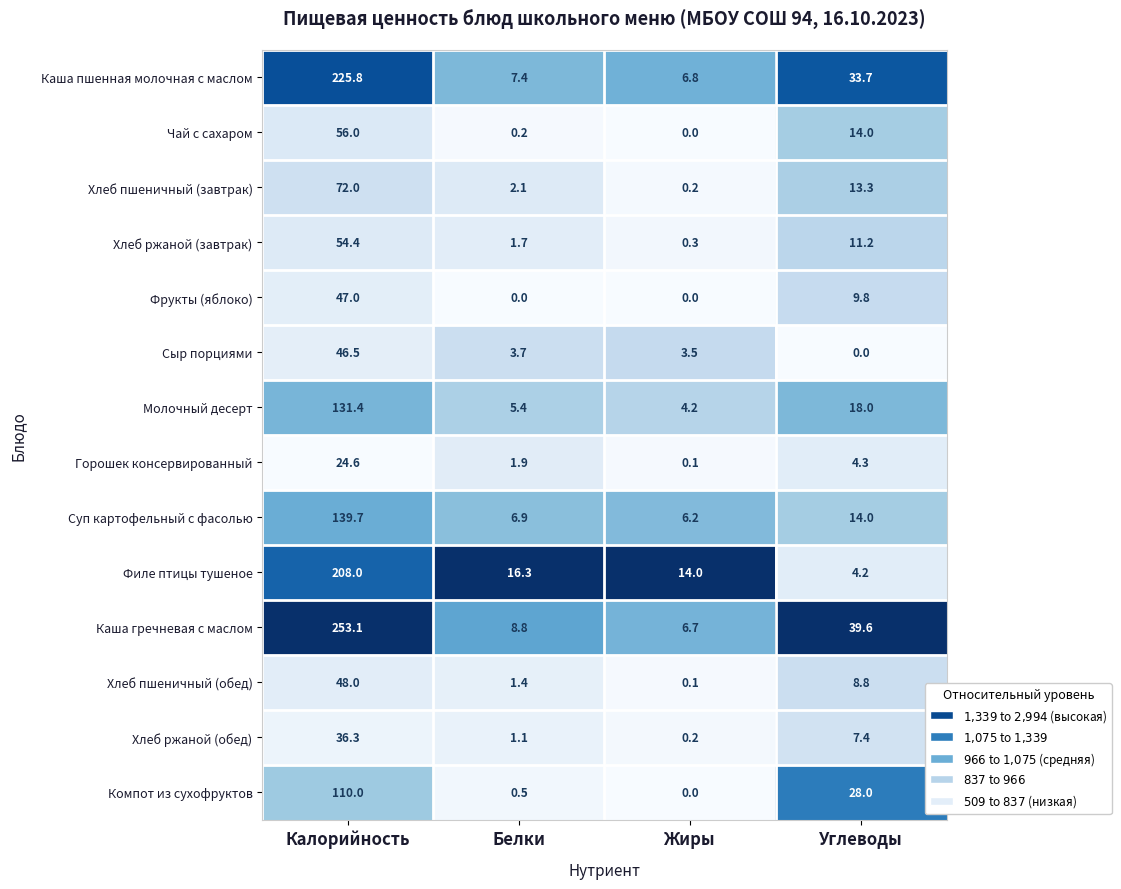

Which series has the widest spread of values?

Каша гречневая с маслом